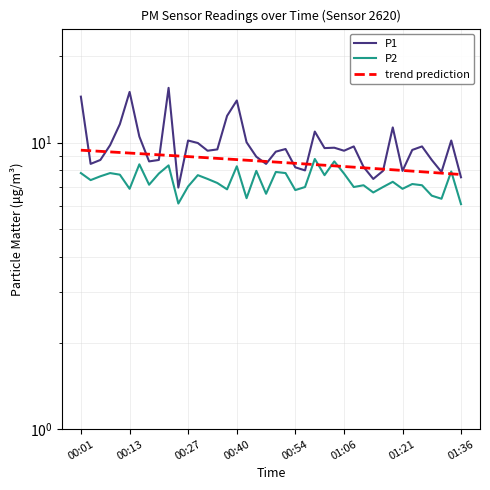

What is the average value of the P2 series?

7.4